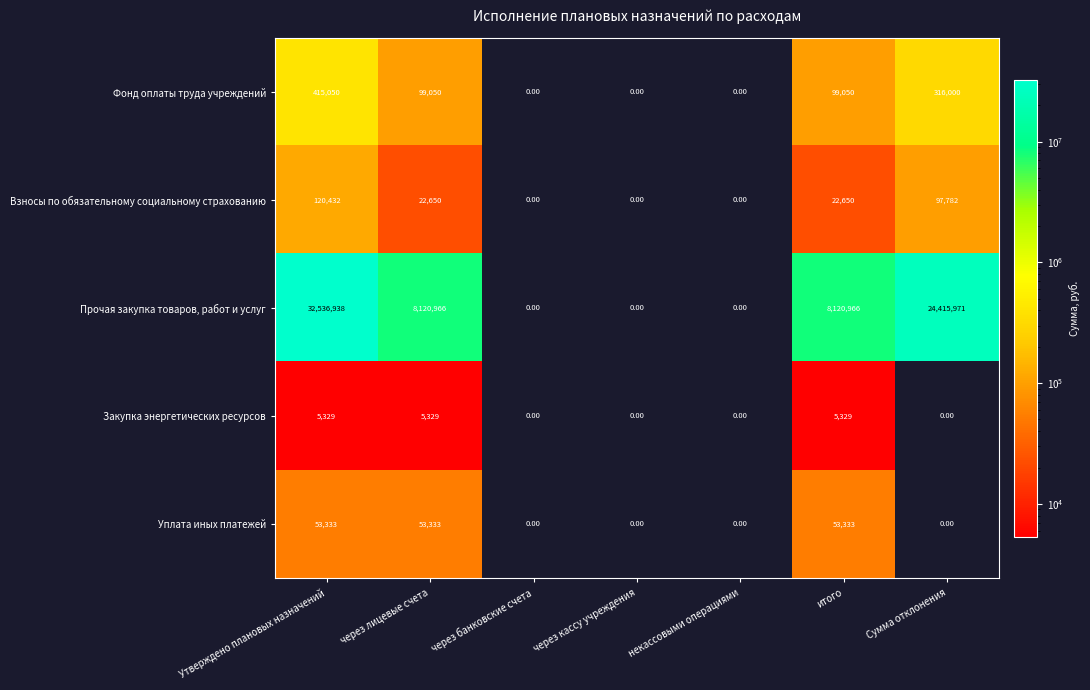

Which series has the largest total across all categories?

Прочая закупка товаров, работ и услуг